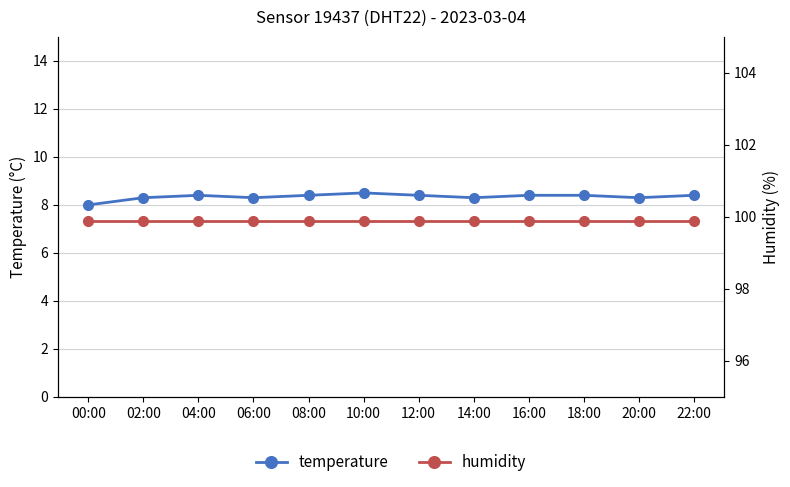

Is it true that humidity equals 99.9 at 14:00?

True